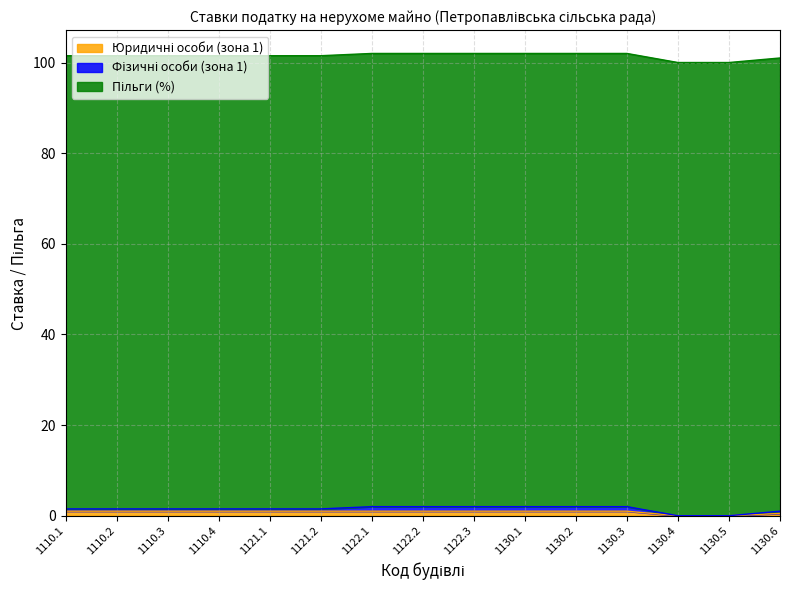

Does the chart have visible grid lines?

Yes